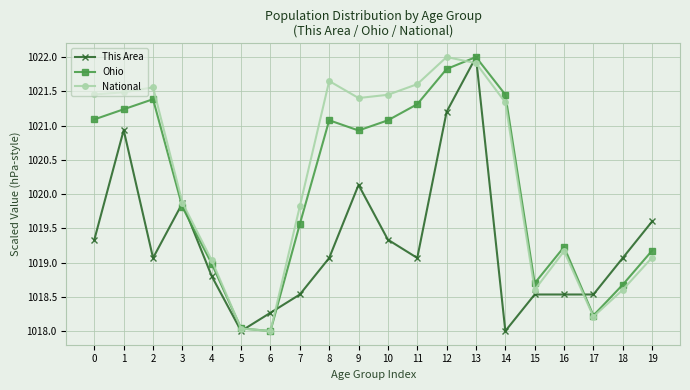

Rank the series at 8 from highest to lowest value.

National, Ohio, This Area